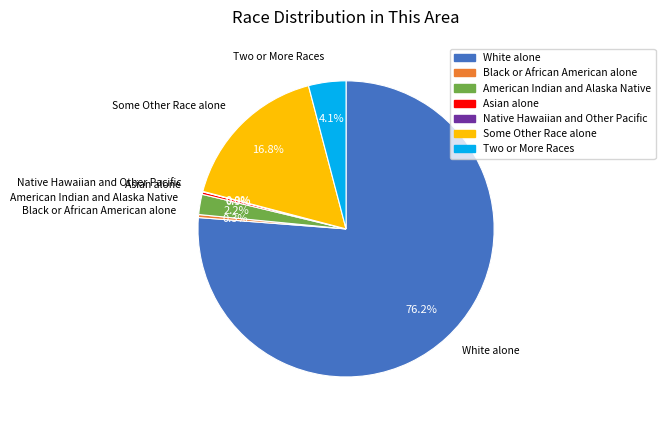

Which category accounts for the majority?

White alone